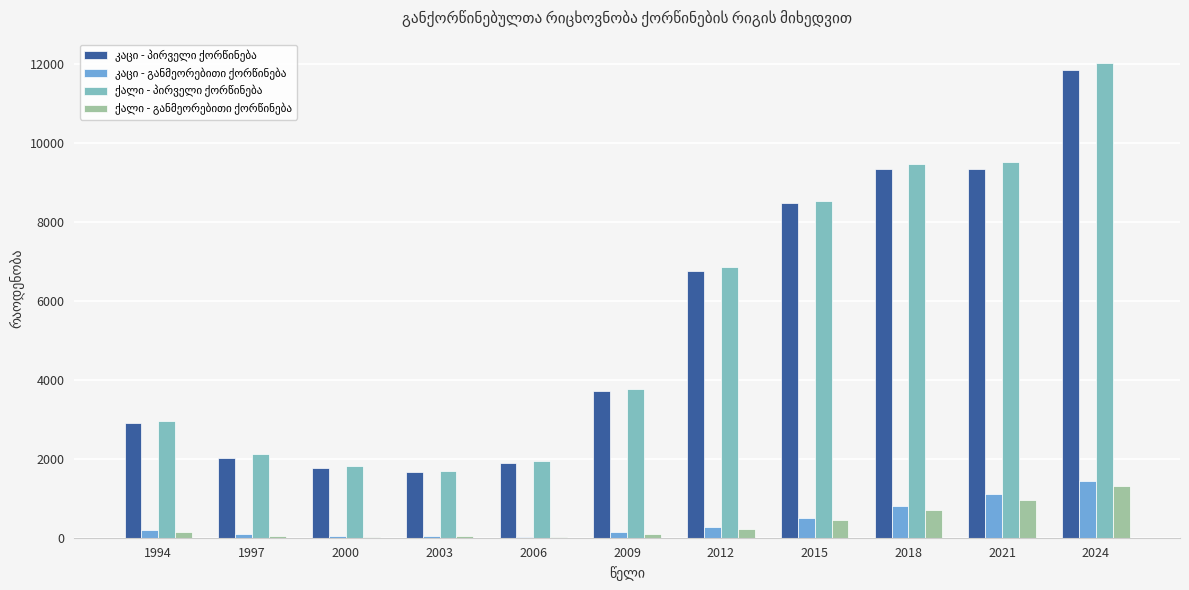

Which label corresponds to the largest value in the chart?

2024